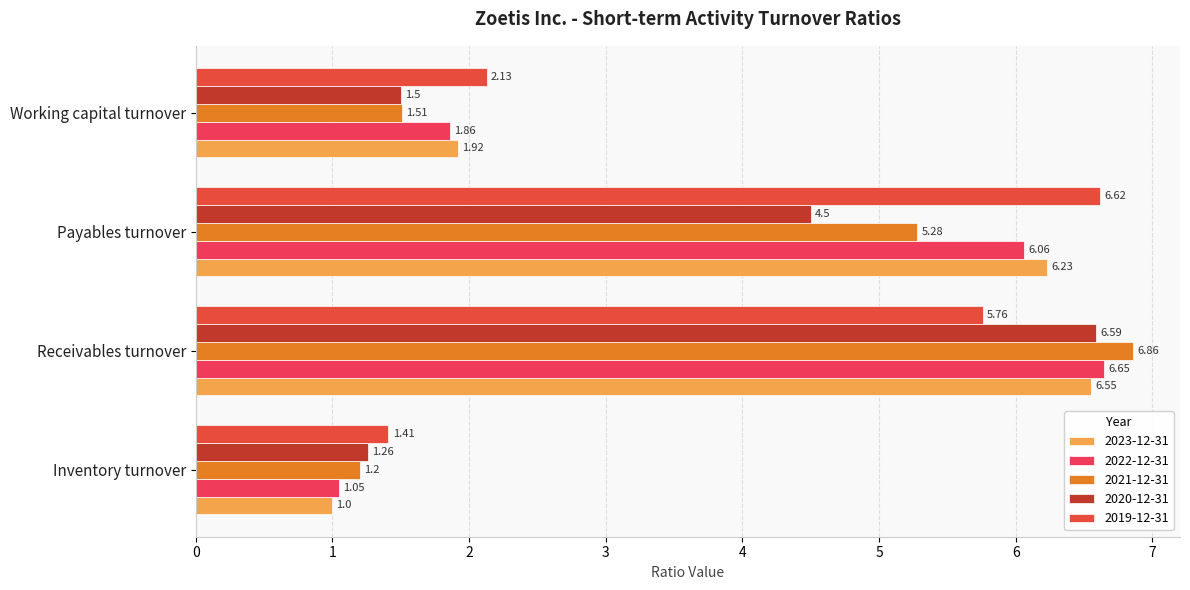

At Receivables turnover, list the series in order from largest to smallest.

2021-12-31, 2022-12-31, 2020-12-31, 2023-12-31, 2019-12-31